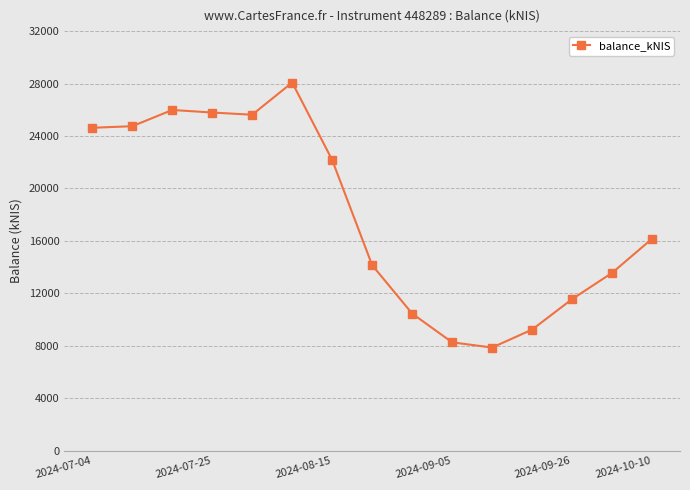

What is the average value?

17881.9